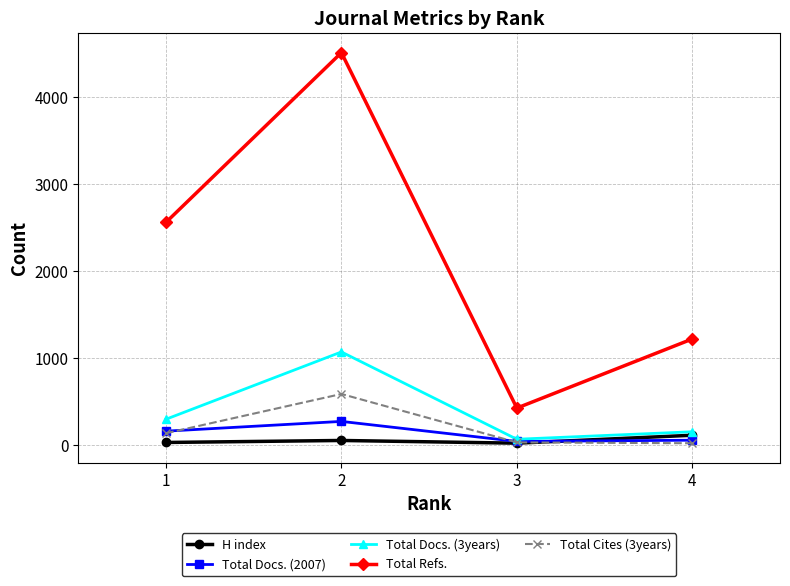

What is the difference between the Total Cites (3years) values at 1 and 2?

451